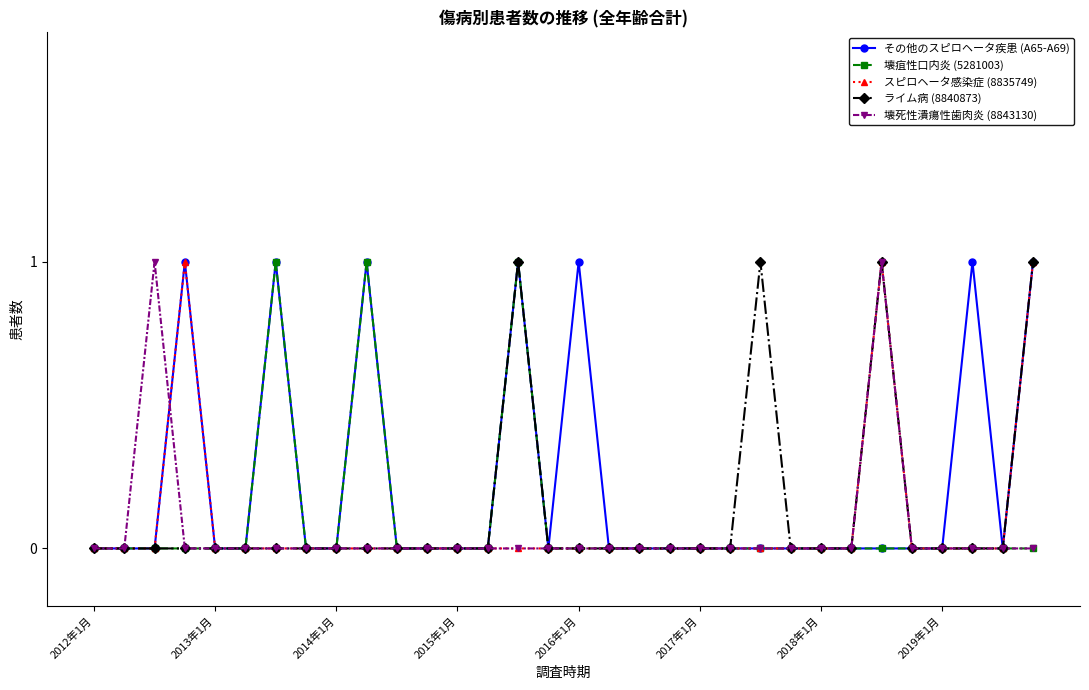

True or false: スピロヘータ感染症 (8835749) has more than 0 interior local peaks.

True